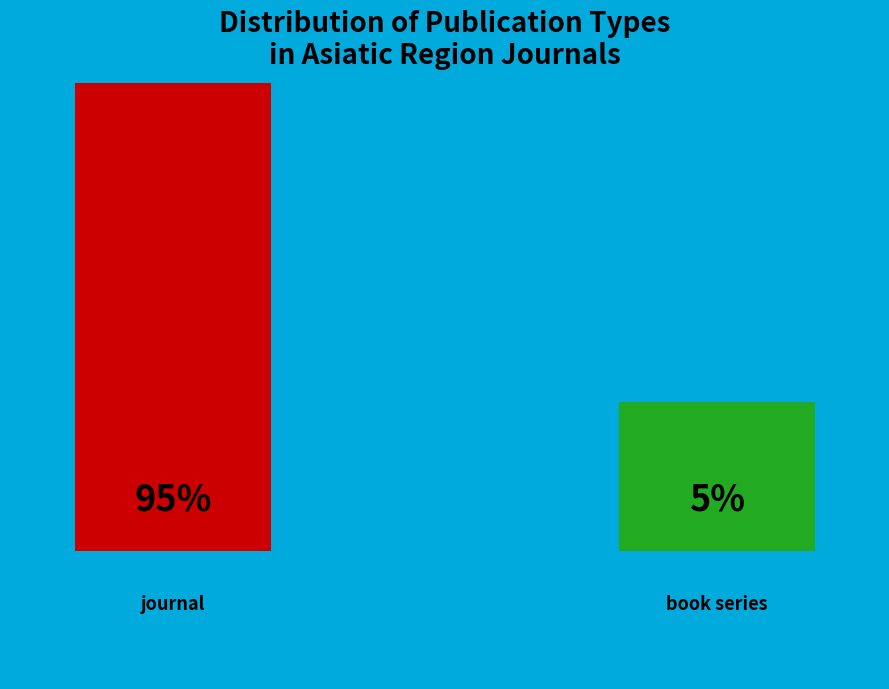

What percentage is NOT represented by book series?

95.0%